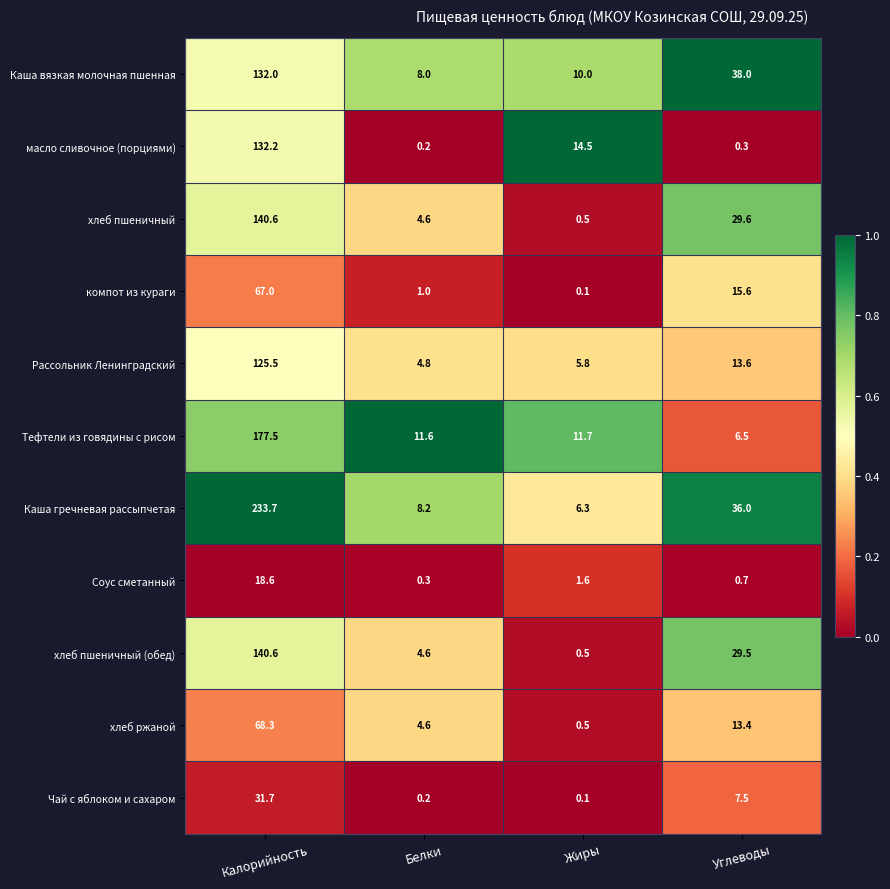

How many data points does each series have?

4